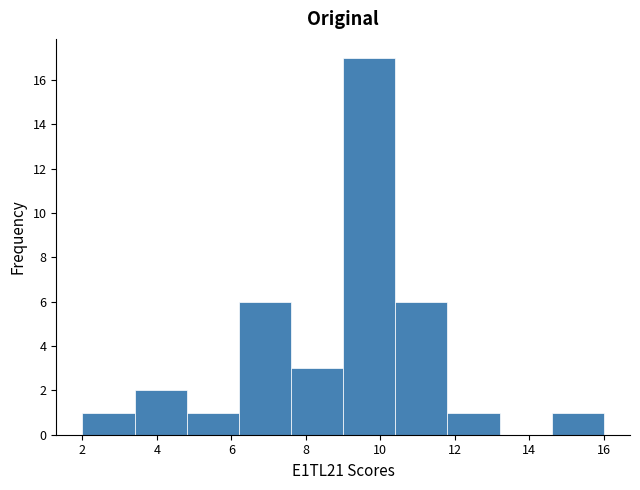

Reading left to right, transcribe this chart: for each bar, give the range it covers on the x-axis and its height. The values are not printed on the chart, so give them approximately, as read against the axis.

2.0 to 3.4: 1
3.4 to 4.8: 2
4.8 to 6.2: 1
6.2 to 7.6: 6
7.6 to 9.0: 3
9.0 to 10.4: 17
10.4 to 11.8: 6
11.8 to 13.2: 1
13.2 to 14.6: 0
14.6 to 16.0: 1